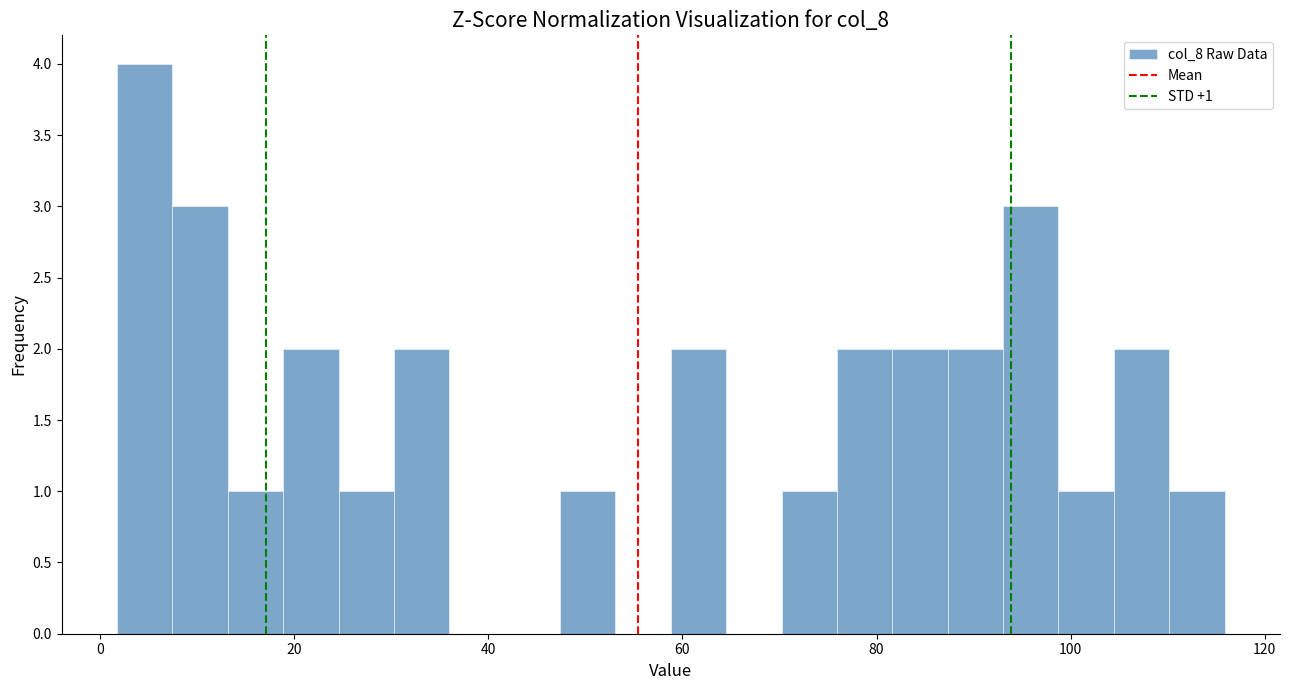

Read against the x-axis, roughly where is the centre of the tallest bar?

4